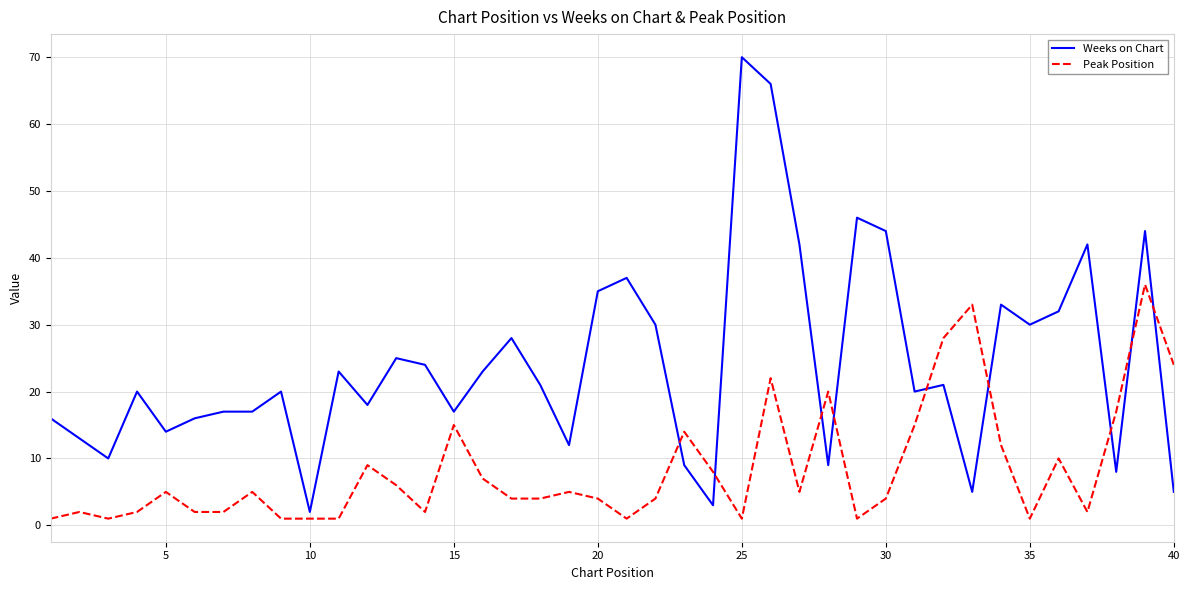

Reading left to right, extract all data points from this chart.

Weeks on Chart: 16	13	10	20	14	16	17	17	20	2	23	18	25	24	17	23	28	21	12	35	37	30	9	3	70	66	42	9	46	44	20	21	5	33	30	32	42	8	44	5
Peak Position: 1	2	1	2	5	2	2	5	1	1	1	9	6	2	15	7	4	4	5	4	1	4	14	8	1	22	5	20	1	4	15	28	33	12	1	10	2	17	36	24